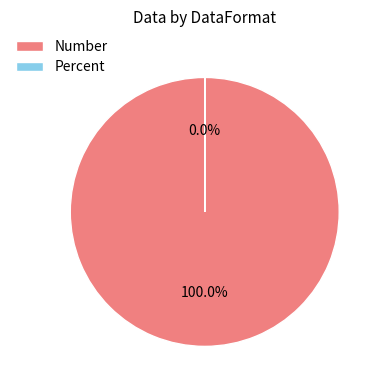

What percentage is the Number slice, to the nearest percent?

100%